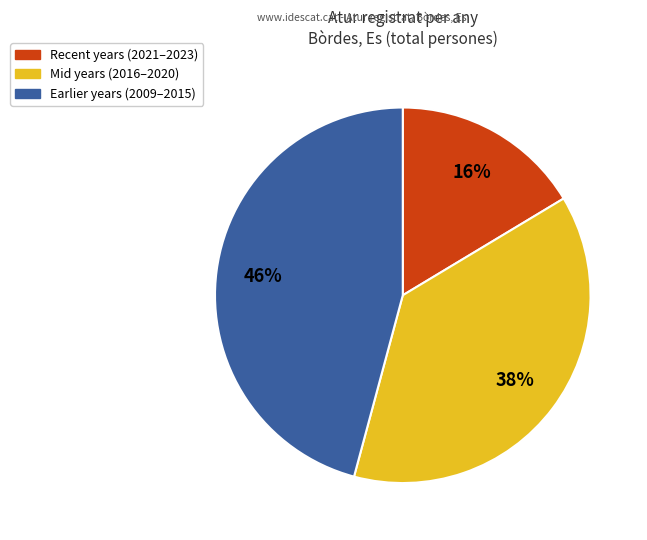

To the nearest percent, what is the average slice percentage?

33%